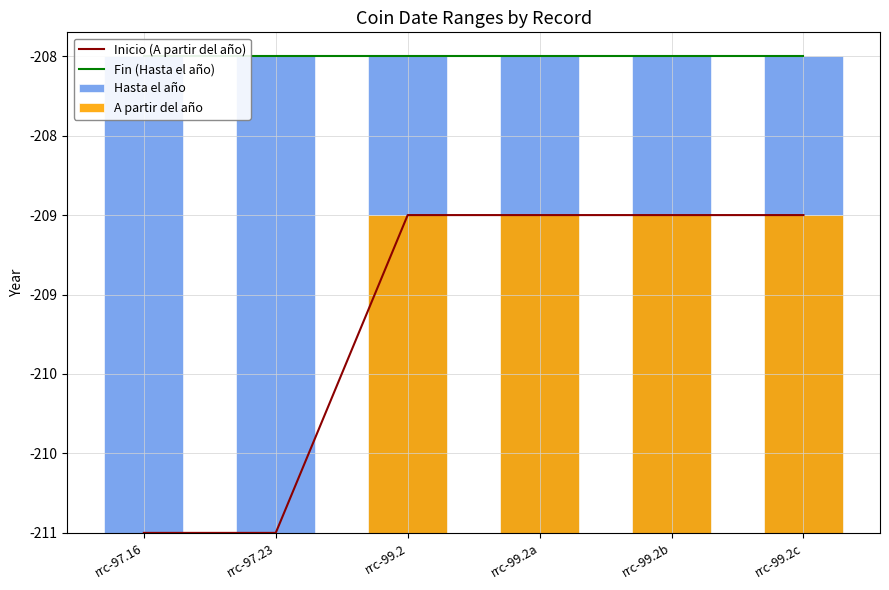

Which category has the highest value in the Fin (Hasta el año) series?

rrc-97.16